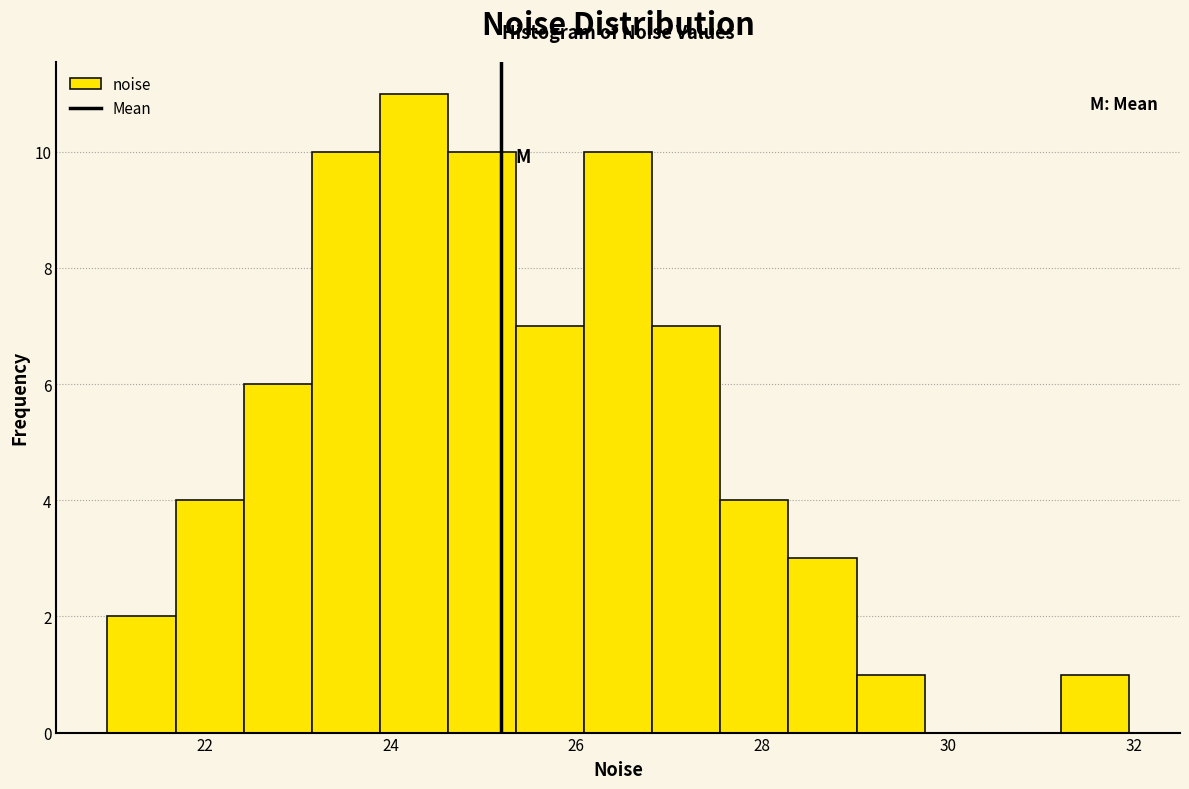

Around what value on the x-axis is the tallest bar? Give the approximate position of its centre, as read against the axis.

24.2